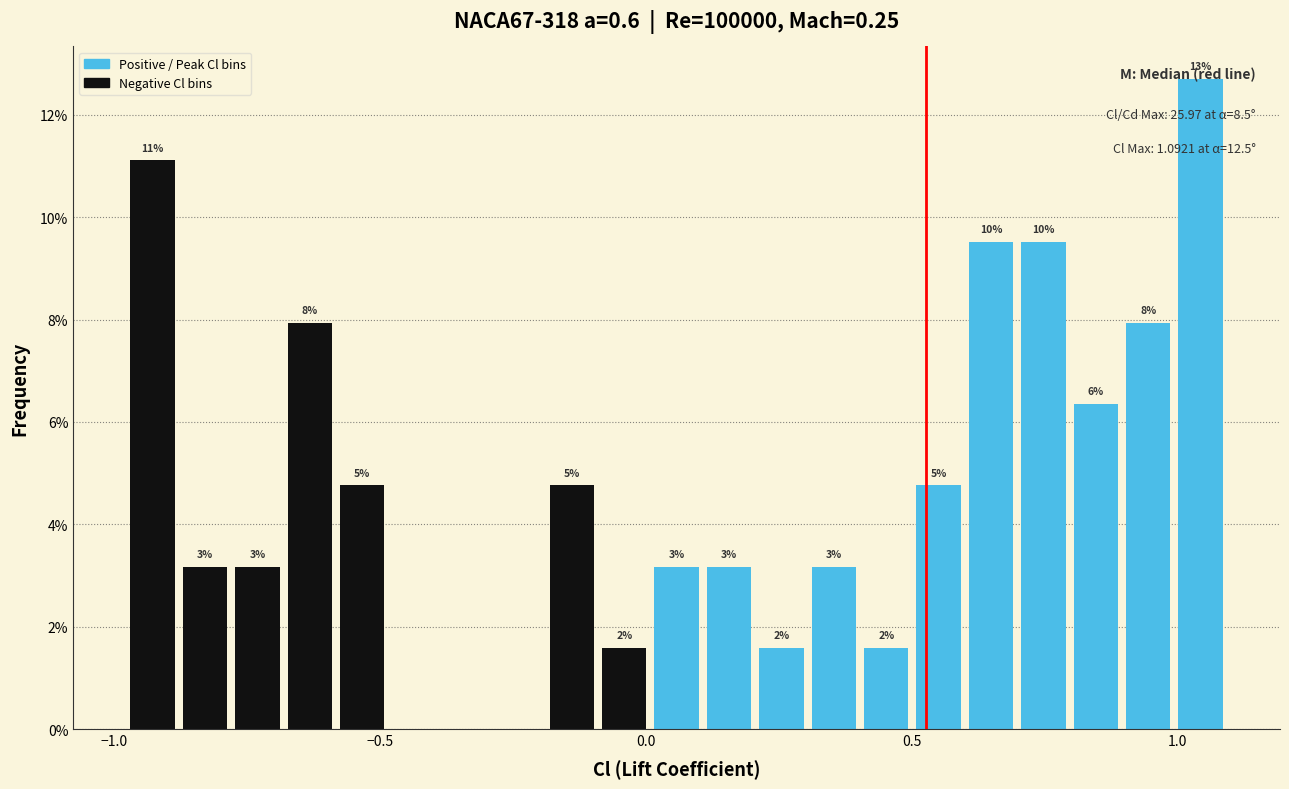

Read against the x-axis, roughly where is the centre of the tallest bar?

1.05